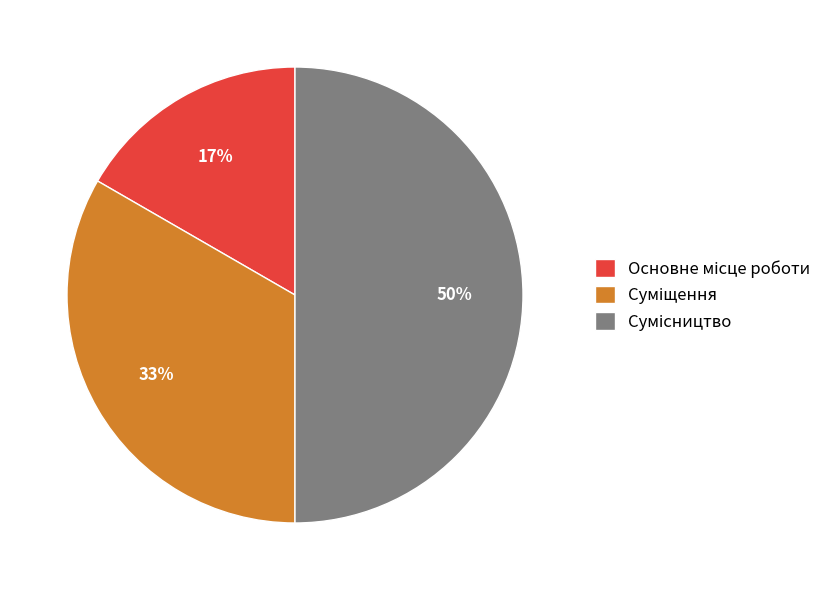

To the nearest percent, what is the average slice percentage?

33%